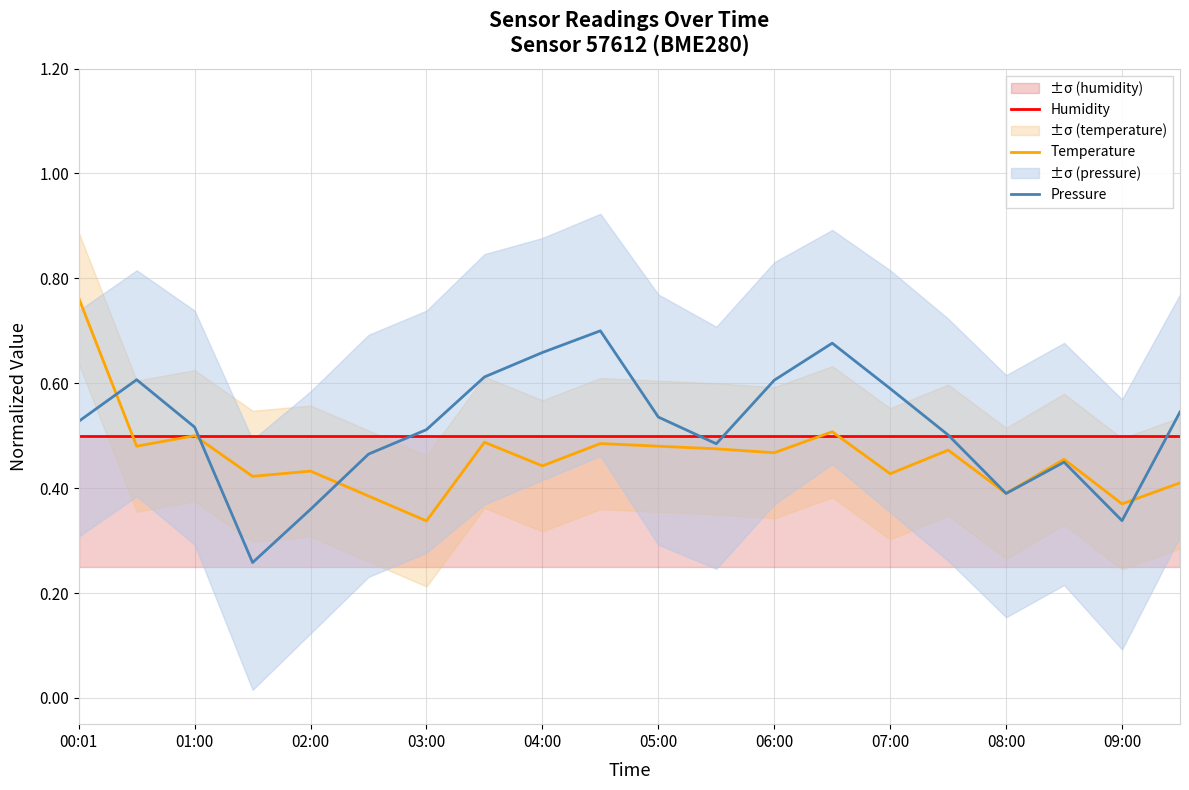

True or false: Humidity has more than 1 points higher than both neighbors.

False